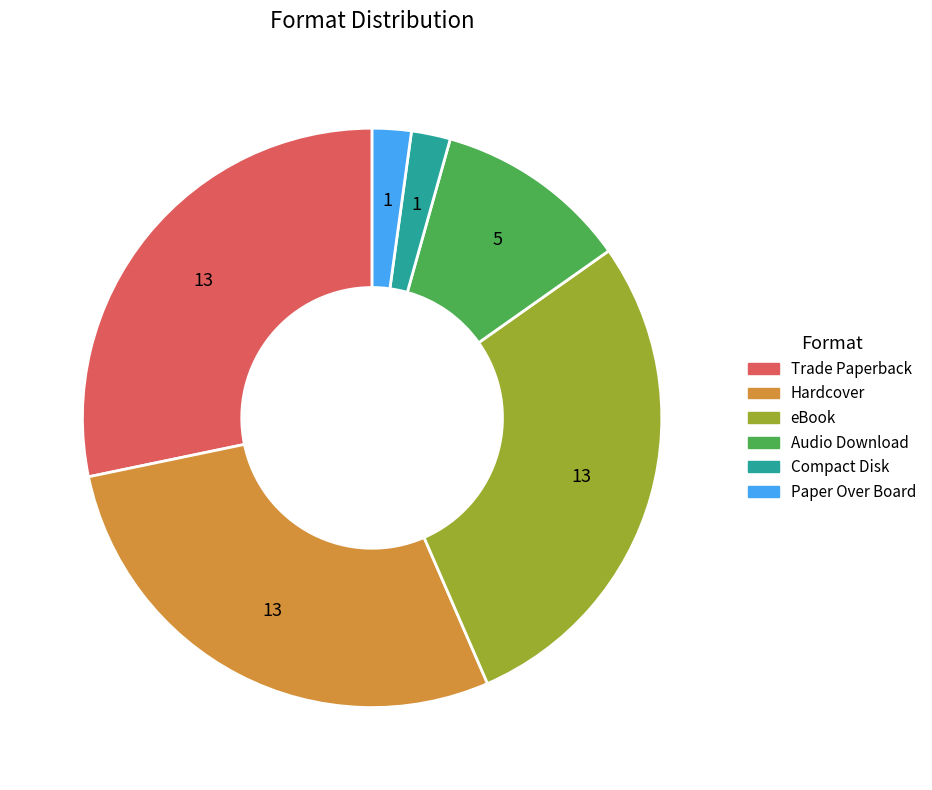

Is there a majority slice in this chart?

No